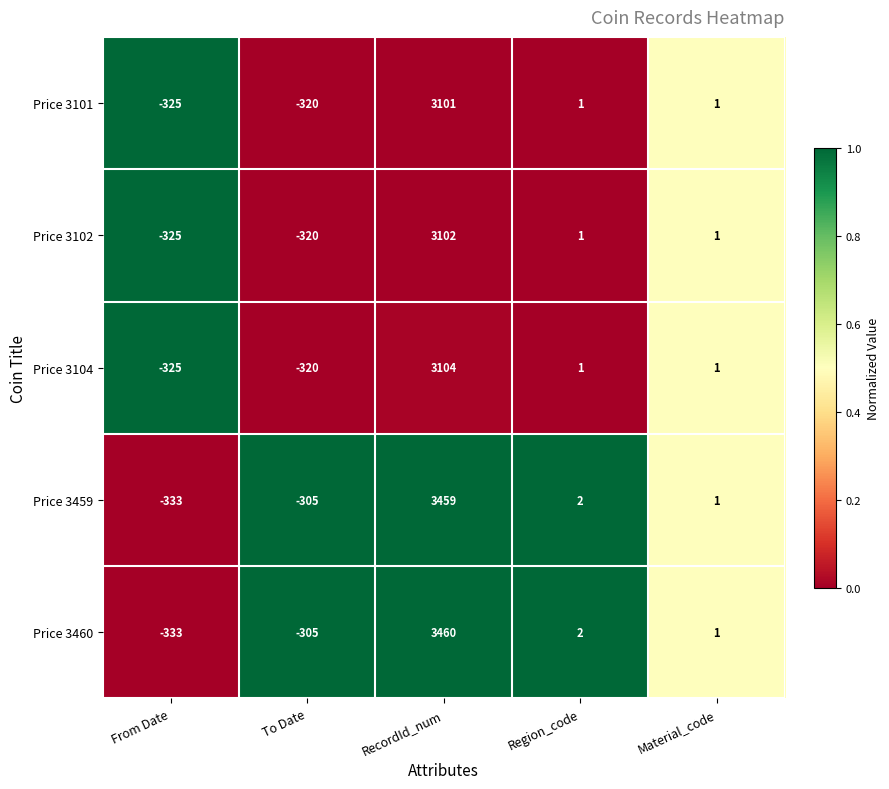

Which series has the largest total across all categories?

Price 3460